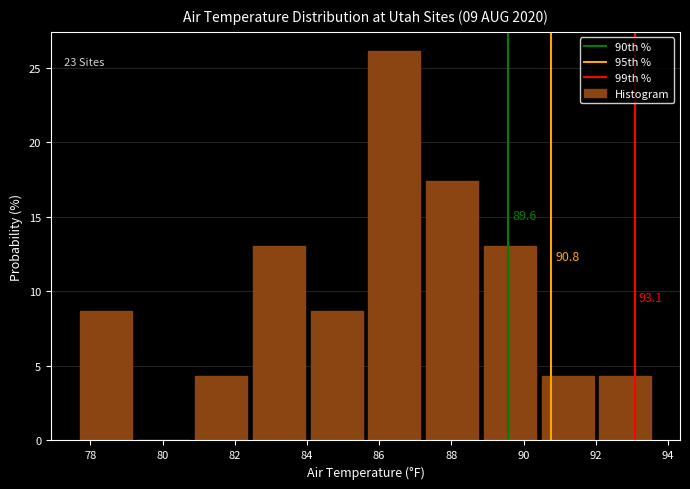

Which range on the x-axis has the tallest bar?

85.7 to 87.3